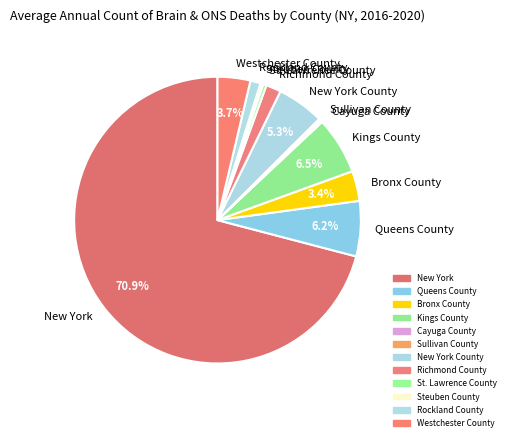

Which category has the biggest portion of the pie?

New York